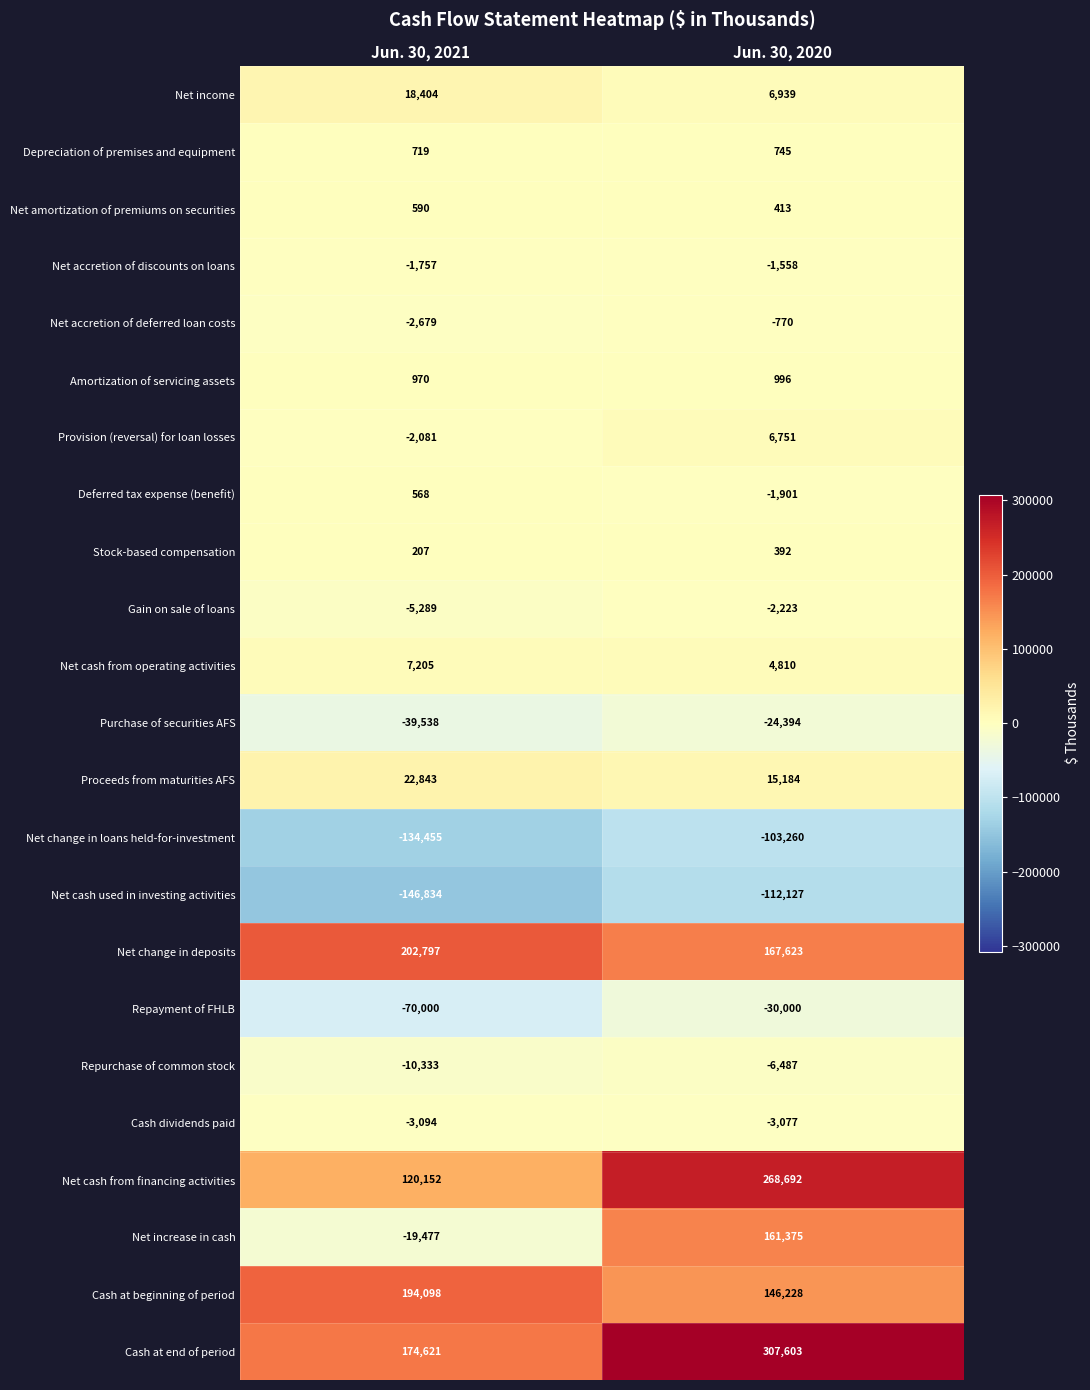

What is the smallest value displayed?

-146834